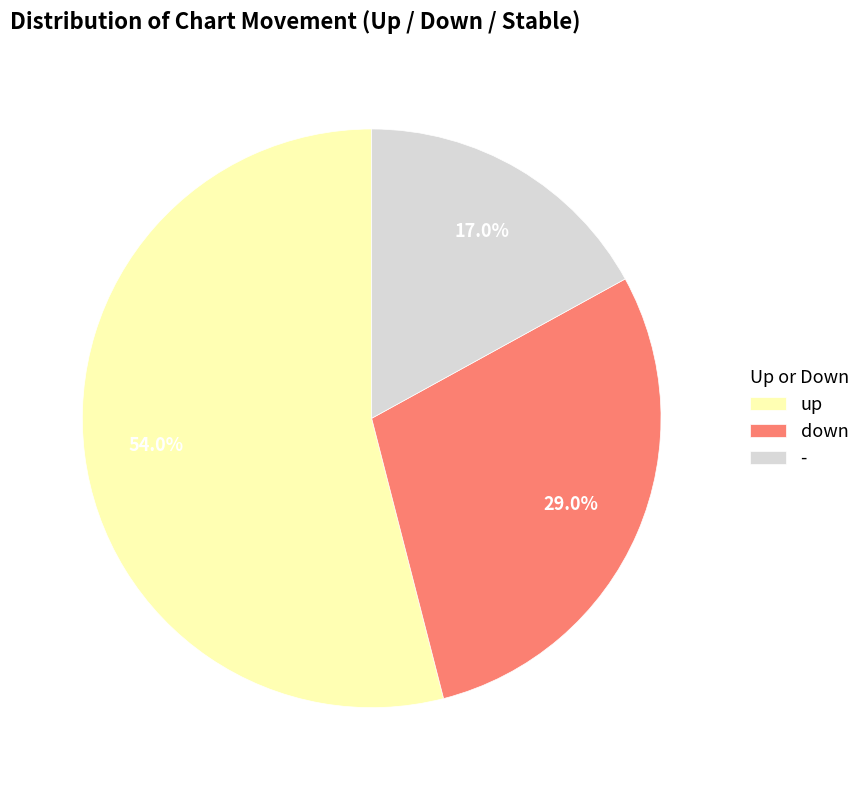

What percentage is the down slice, to the nearest percent?

29%